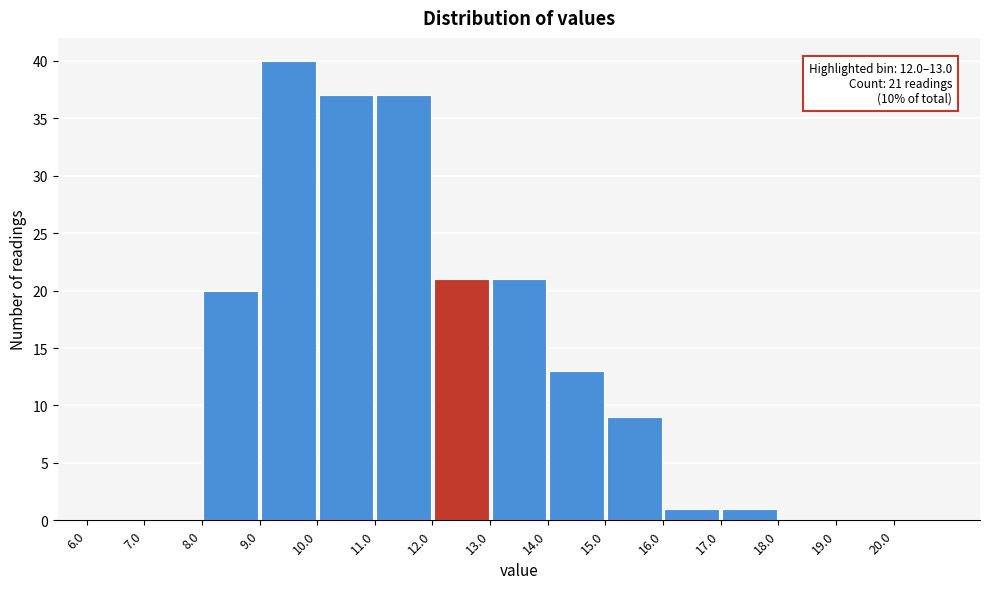

Which range on the x-axis has the tallest bar?

9 to 10